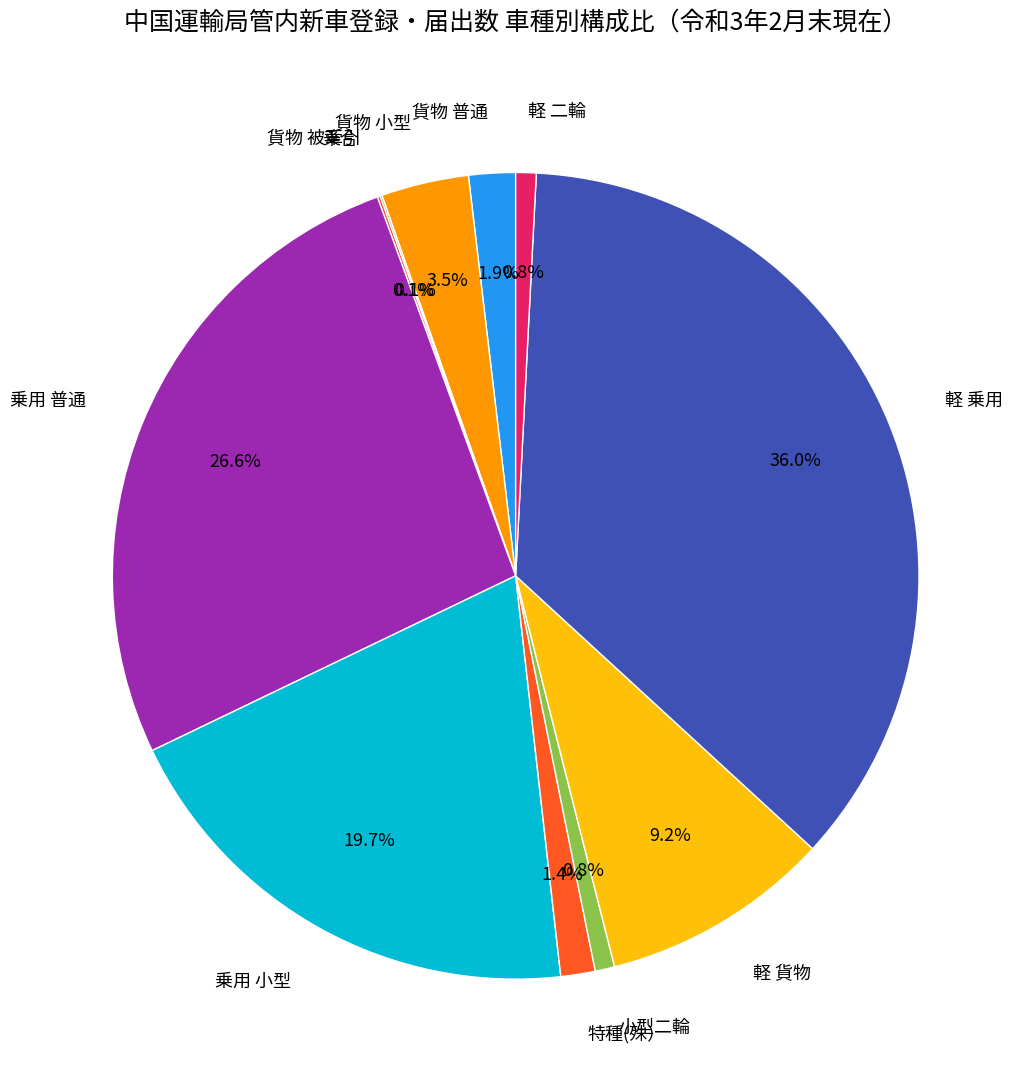

Does any single category account for the majority?

No